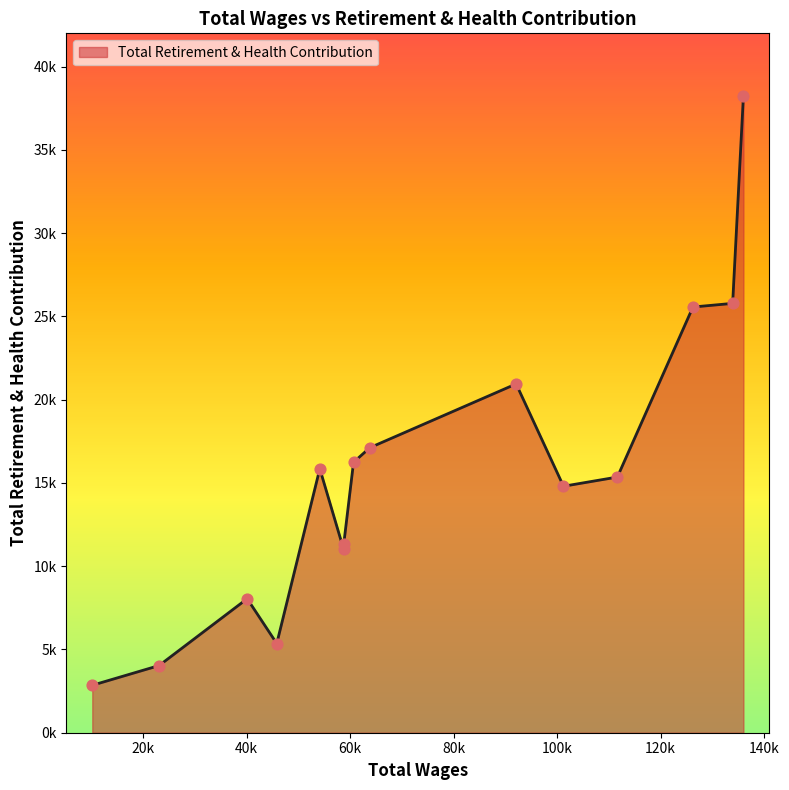

Is this an area chart (filled region under the line)?

Yes